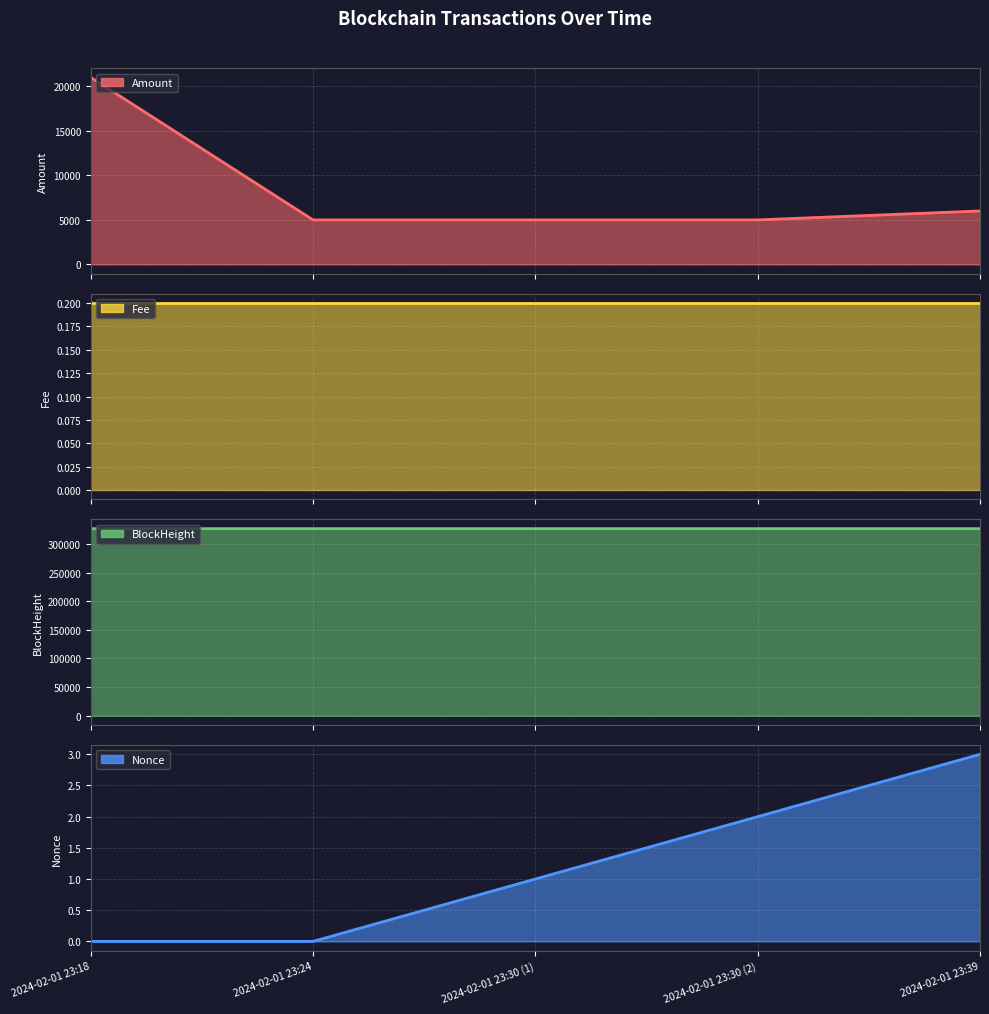

At which label is Nonce closest to 1?

2024-02-01 23:30 (1)